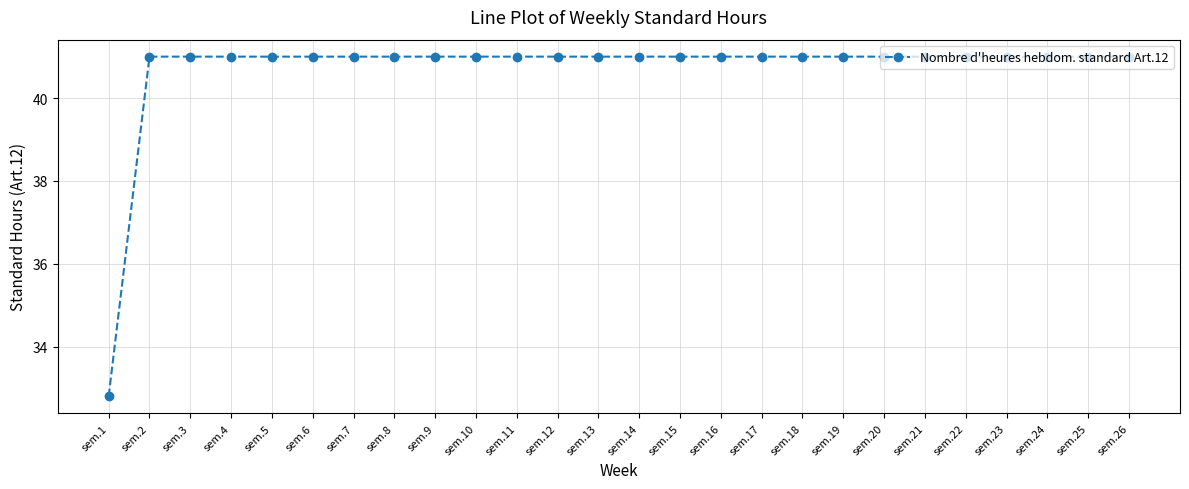

What is the sum of all values?

1057.8